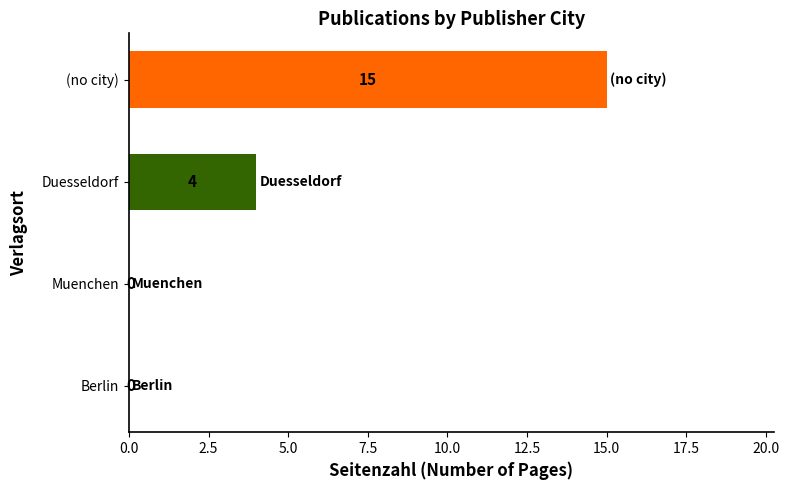

At which label is the value closest to 7?

Duesseldorf